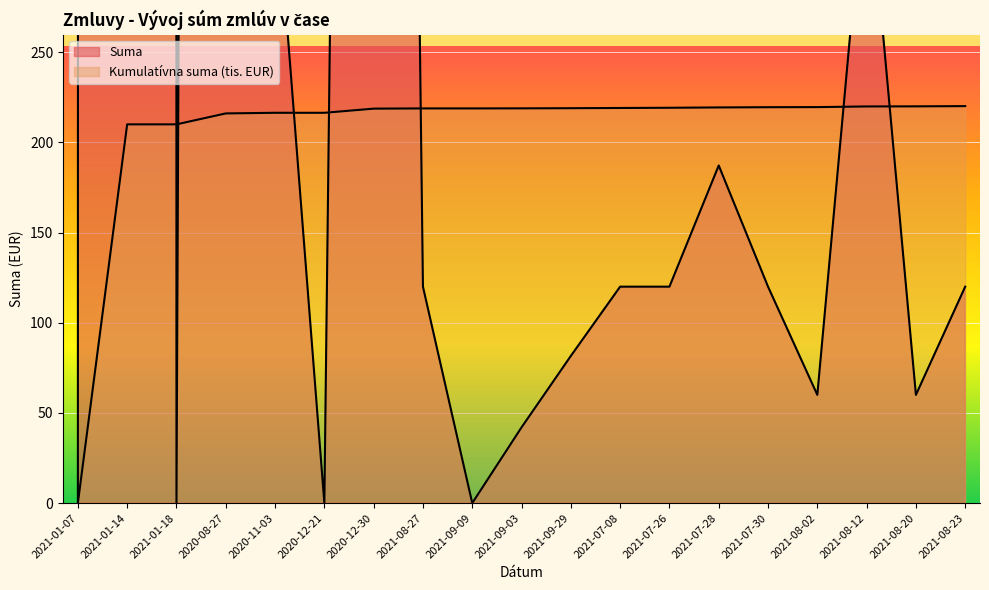

What is the sum of the Suma values at 2020-11-03 and 2021-01-07?

350.0